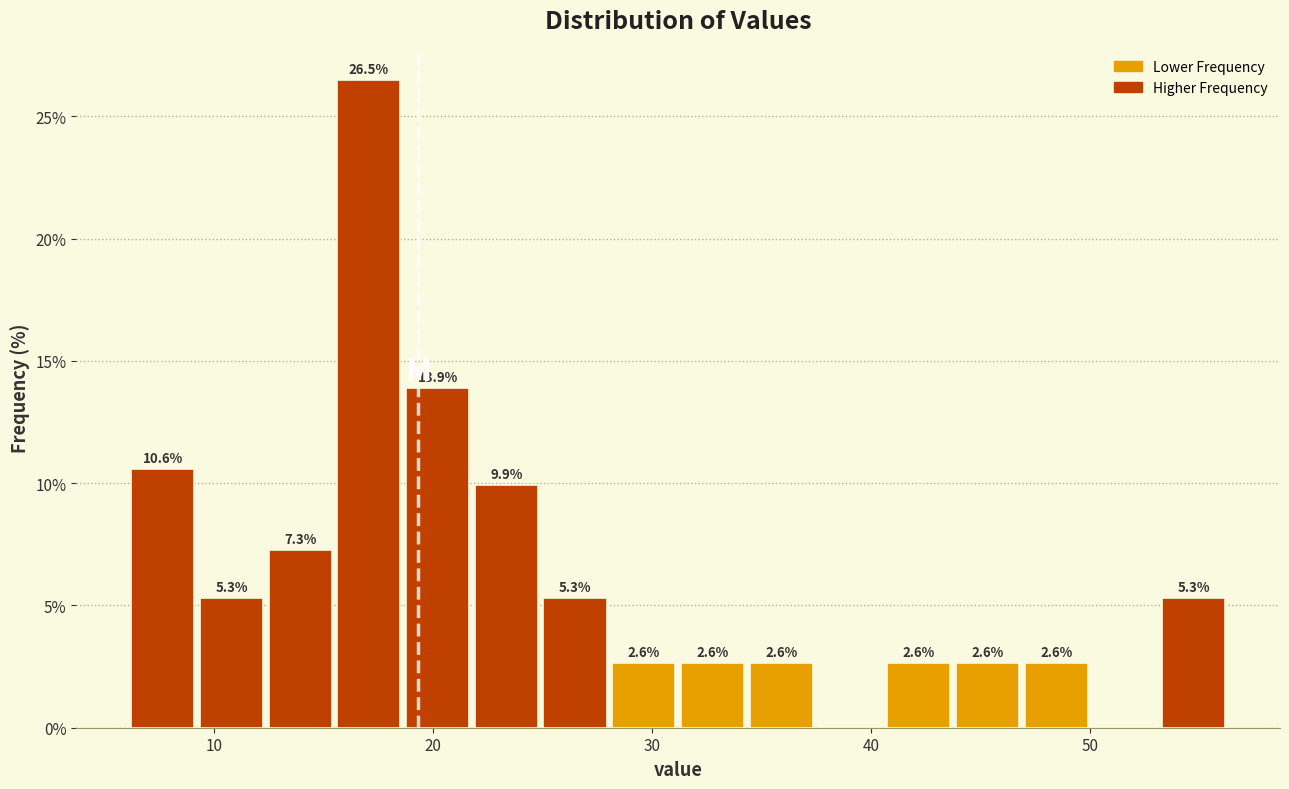

Read against the x-axis, roughly where is the centre of the tallest bar?

17